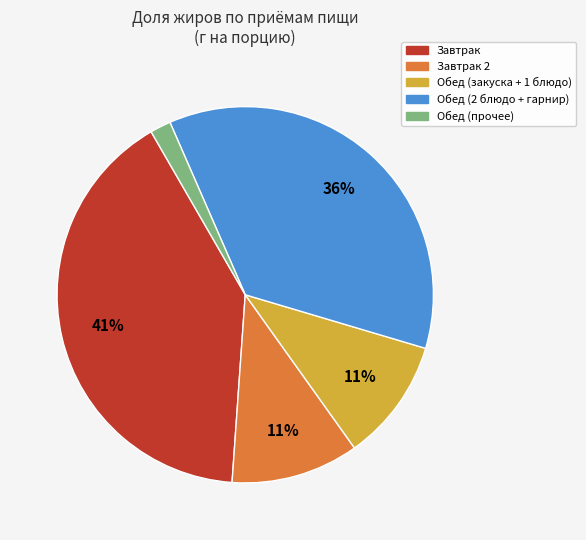

To the nearest percent, what is the difference between the largest and smallest slice percentages?

39%